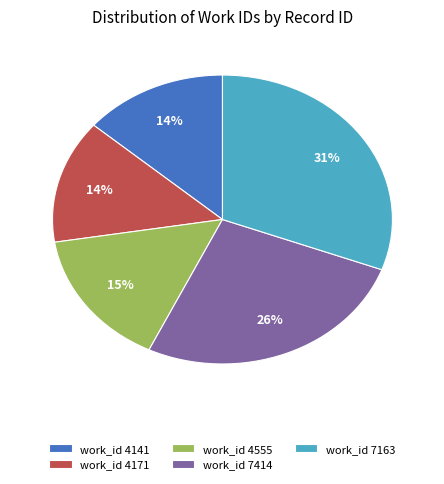

To the nearest percent, what is the difference between the largest and smallest slice percentages?

17%